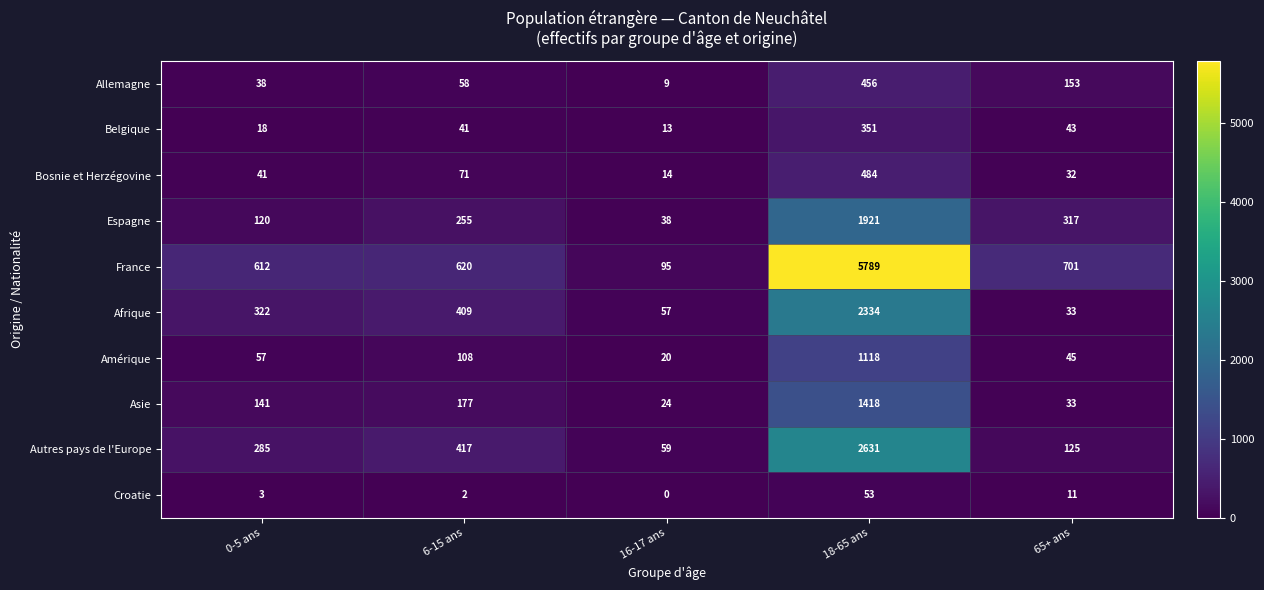

The Afrique series shows 20 at 65+ ans. True or false?

False